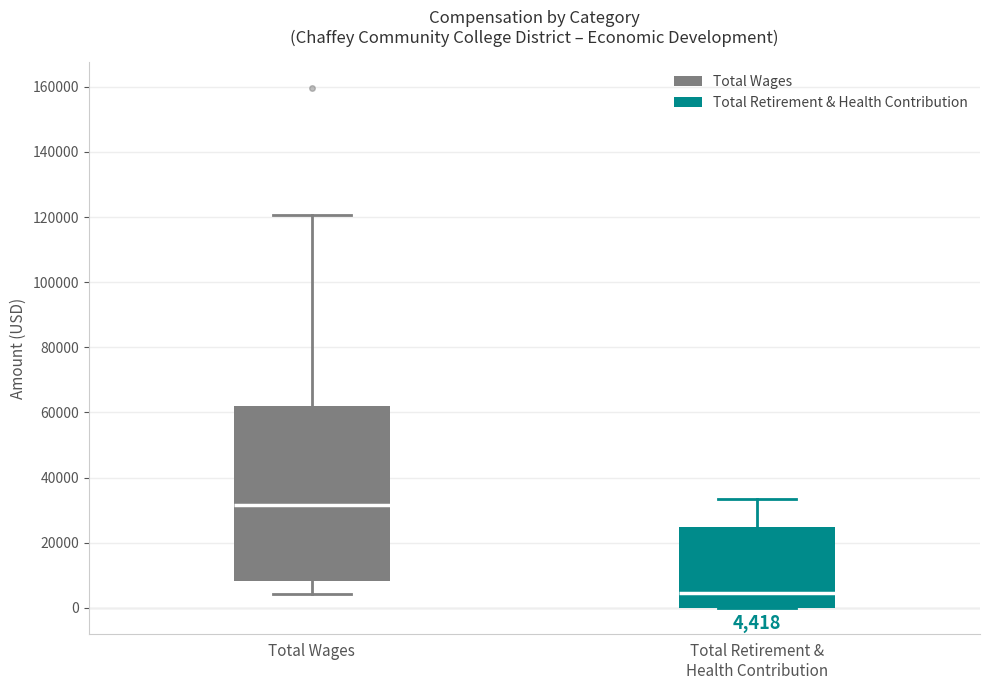

Which box is the tallest, from its lower edge to its upper edge?

Total Wages